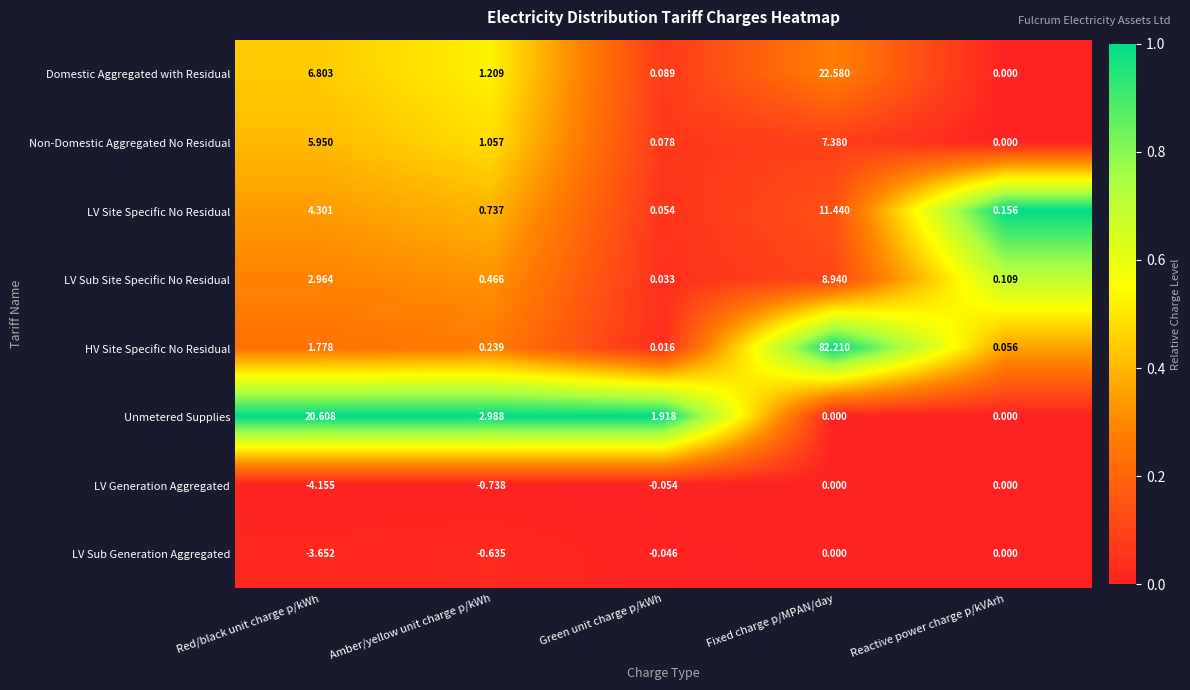

At how many categories does at least one series exceed 0?

5